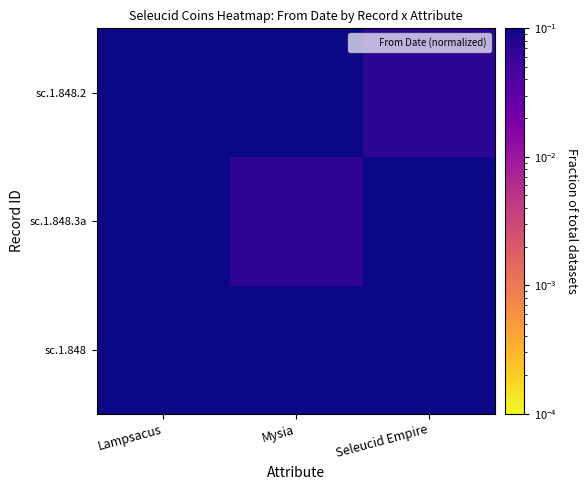

How many distinct data groups are displayed?

3